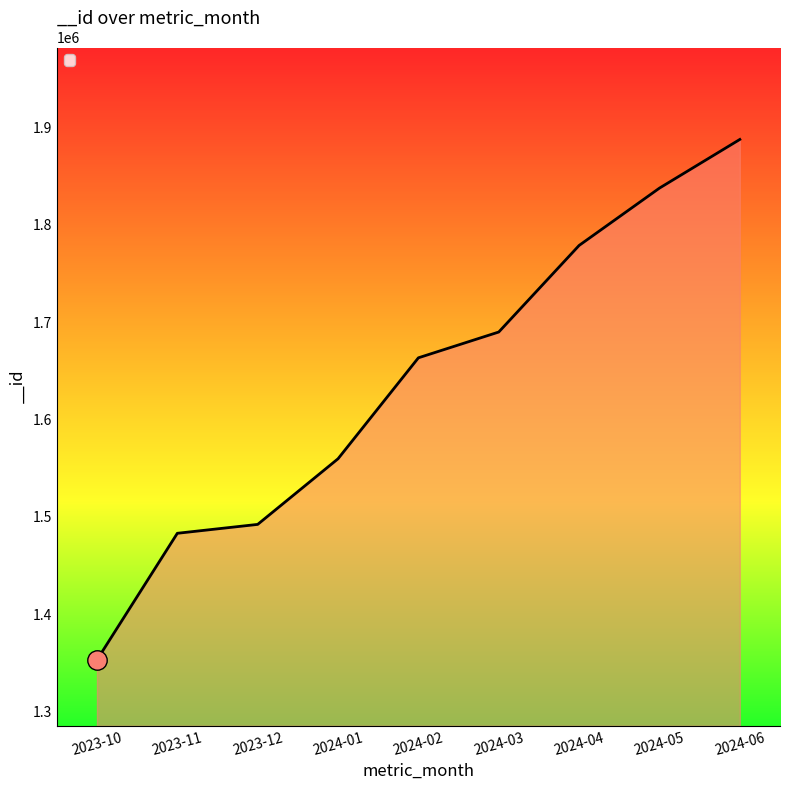

How many series are shown in this chart?

1